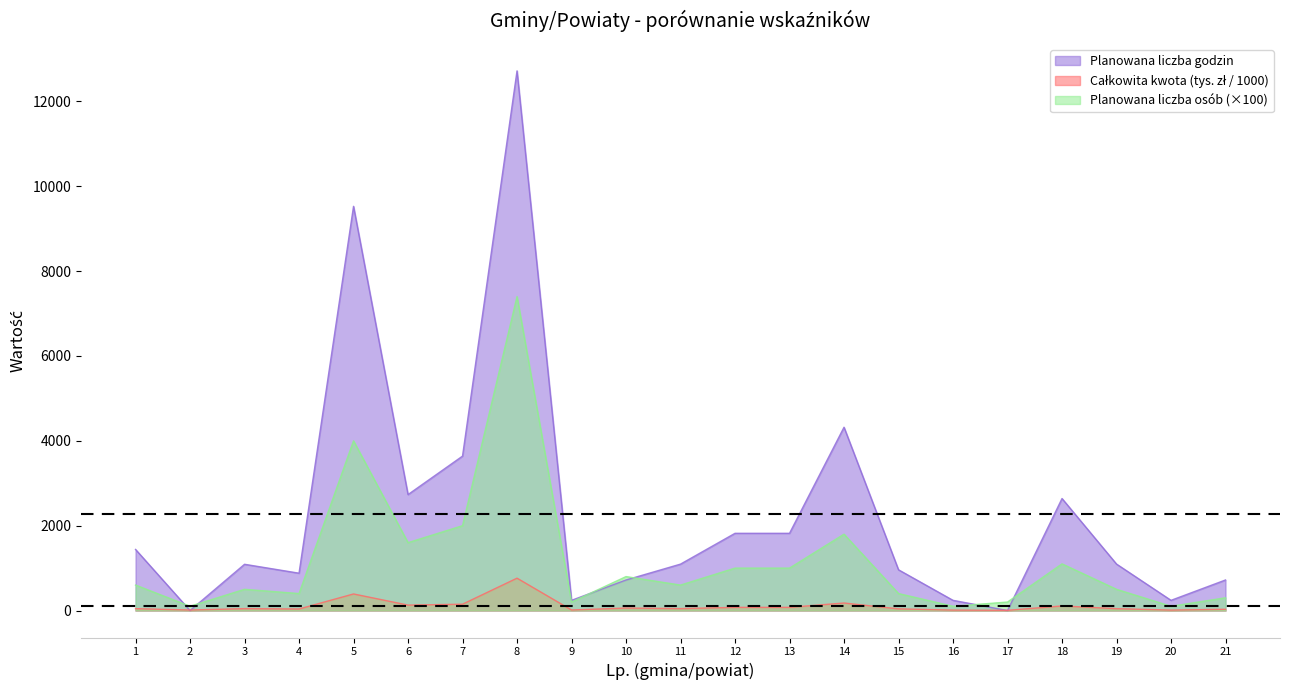

At which category is the sum across all series the highest?

8